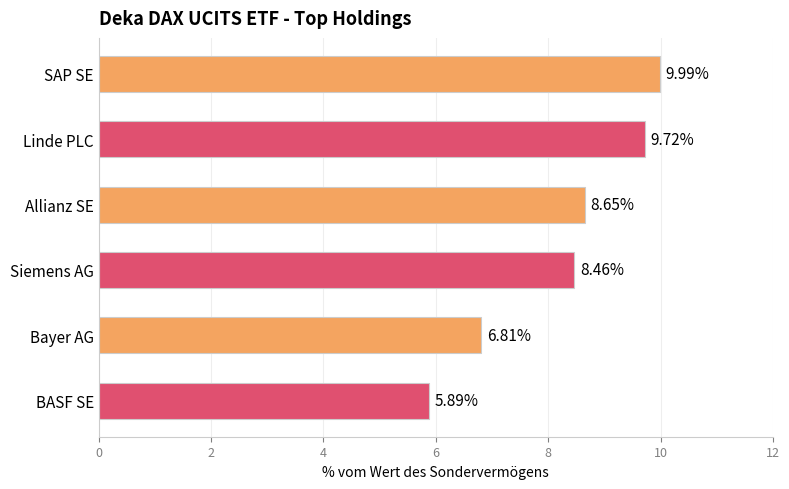

At which category does the chart reach its peak across all series?

SAP SE